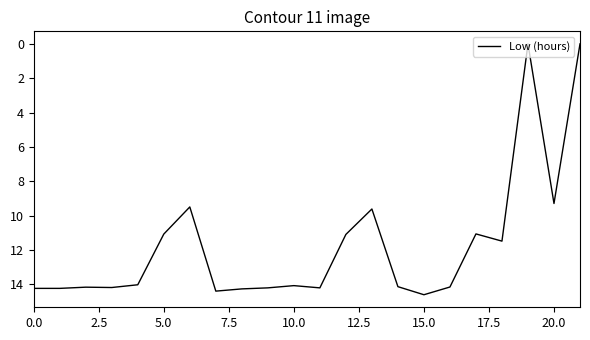

What is the sum of all values?

257.9